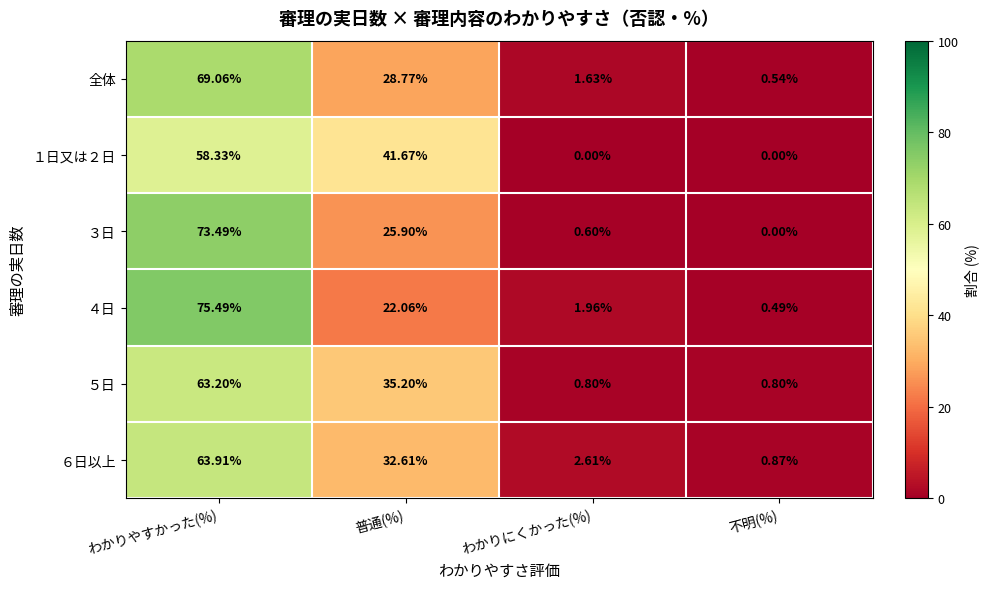

Is the value of ４日 at わかりやすかった(%) greater than the value of ３日 at 普通(%)?

Yes